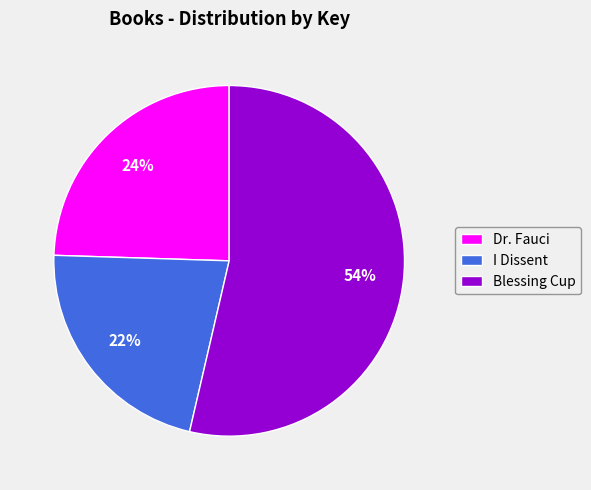

Count the number of slices in the pie.

3